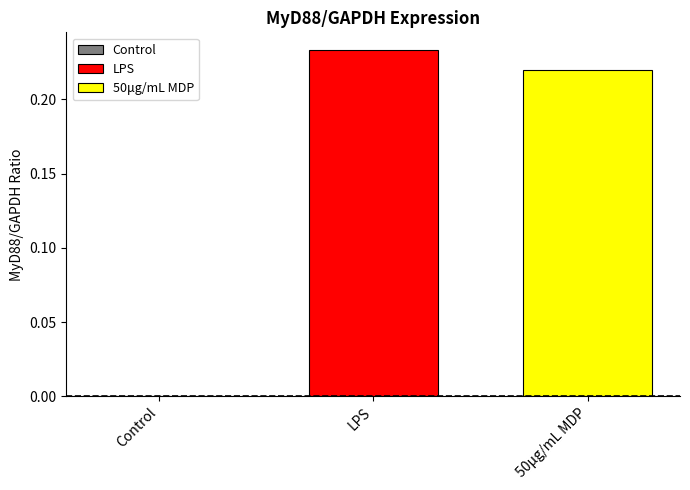

Which series has the largest range (max minus min)?

LPS